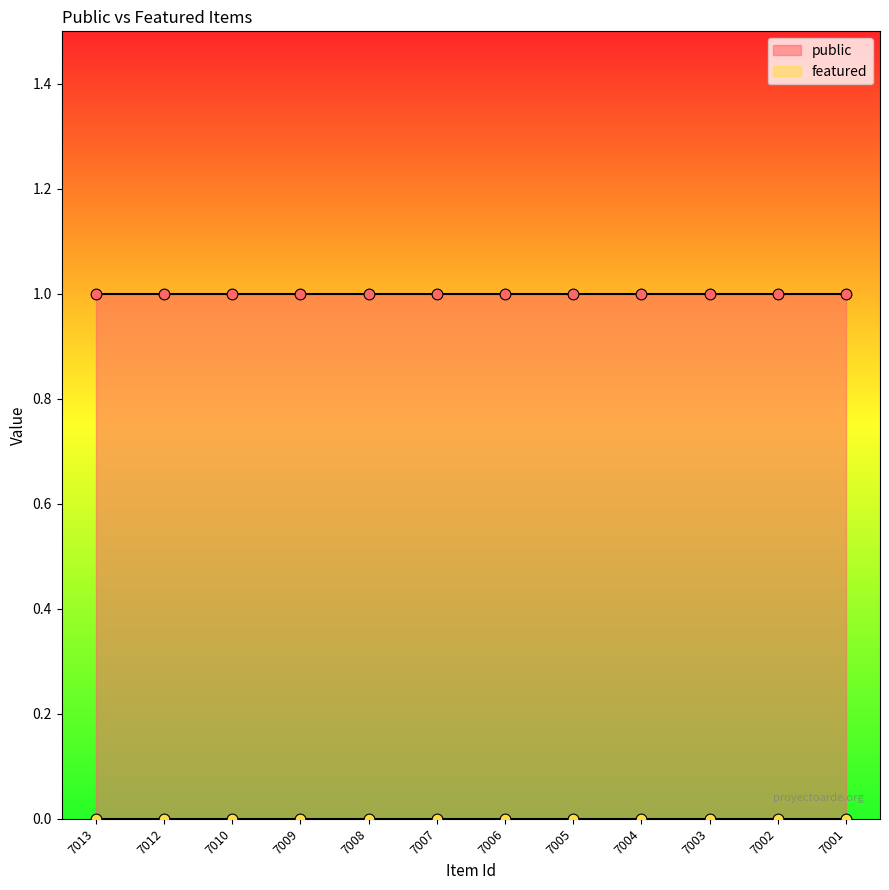

What is the total value across all series at 7009?

1